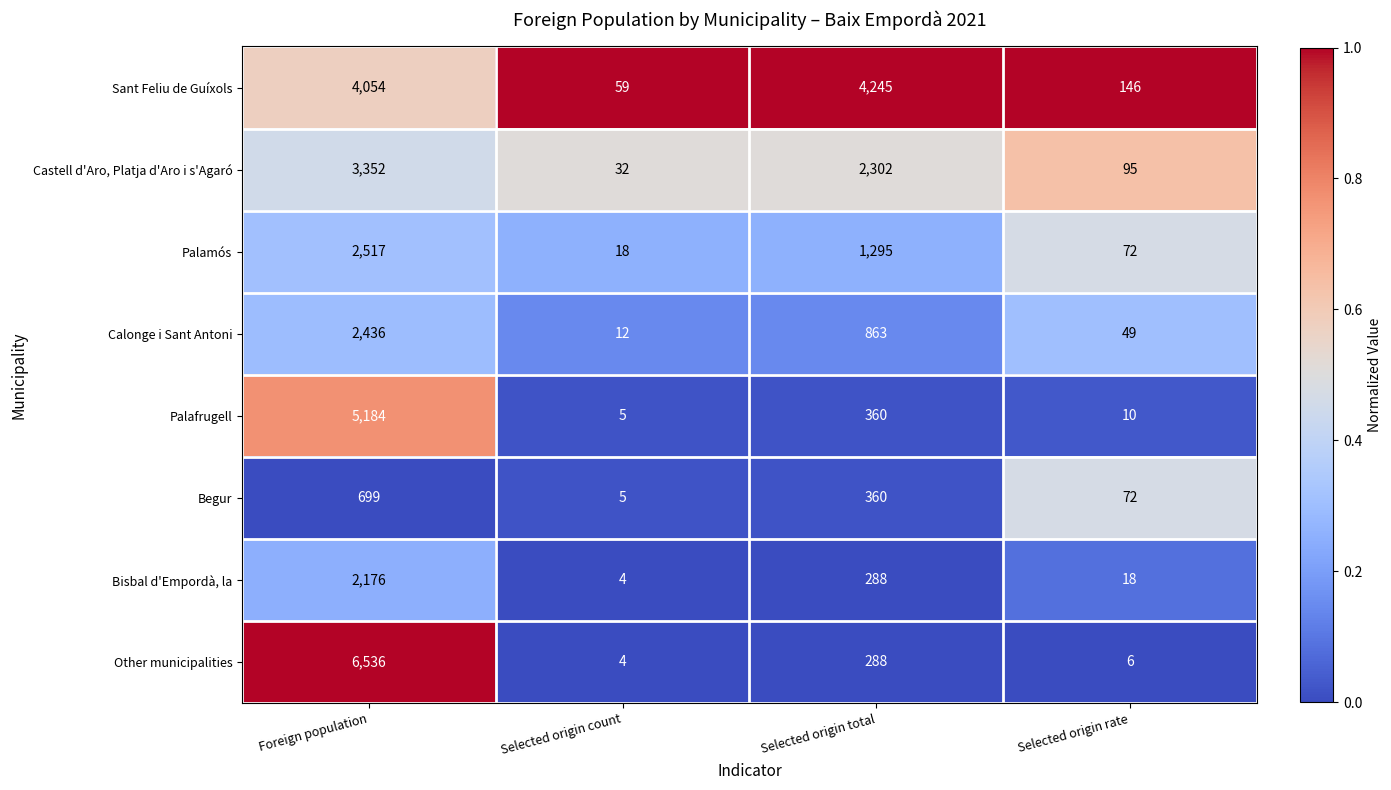

What is the average value of the Bisbal d'Empordà, la series?

622